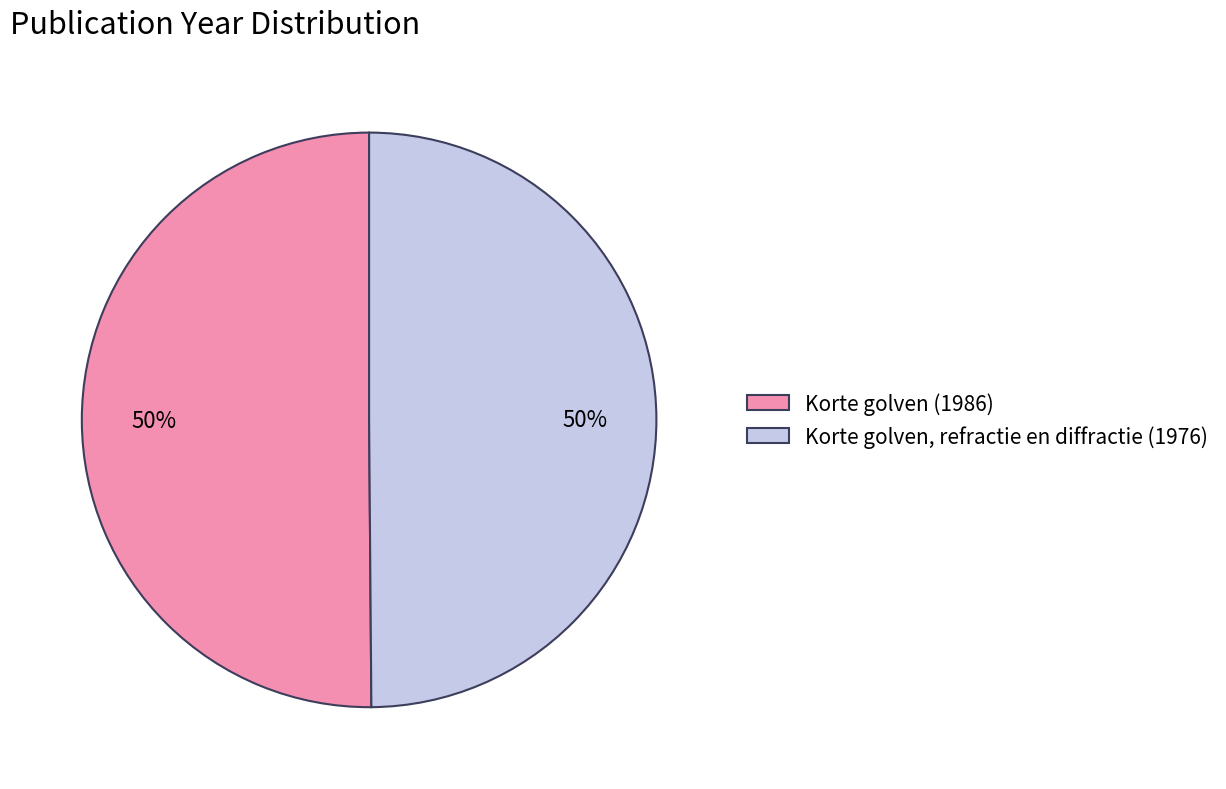

How many slices are in this pie chart?

2